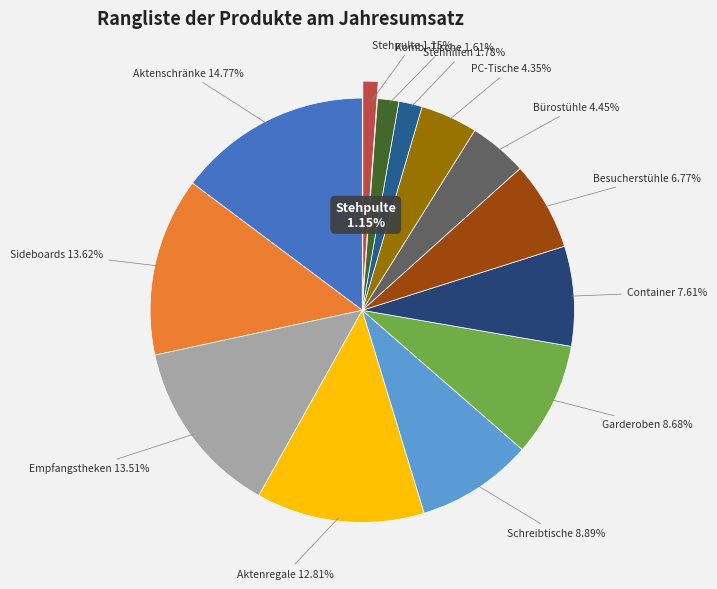

What percentage is the Container slice, to the nearest percent?

8%